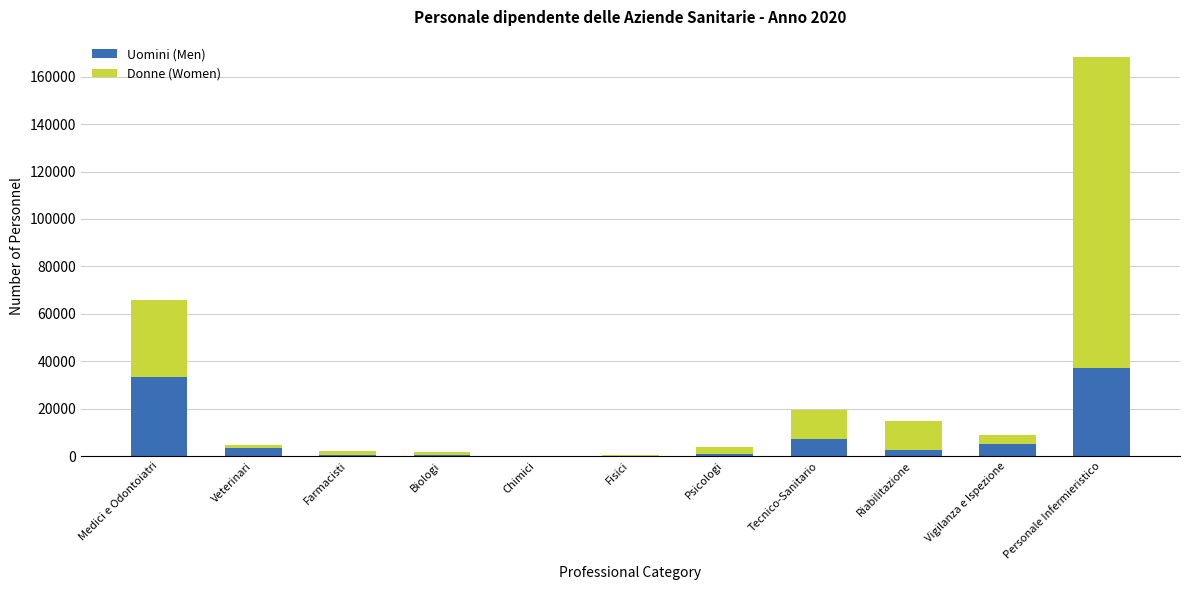

At which category is the sum across all series the highest?

Personale Infermieristico